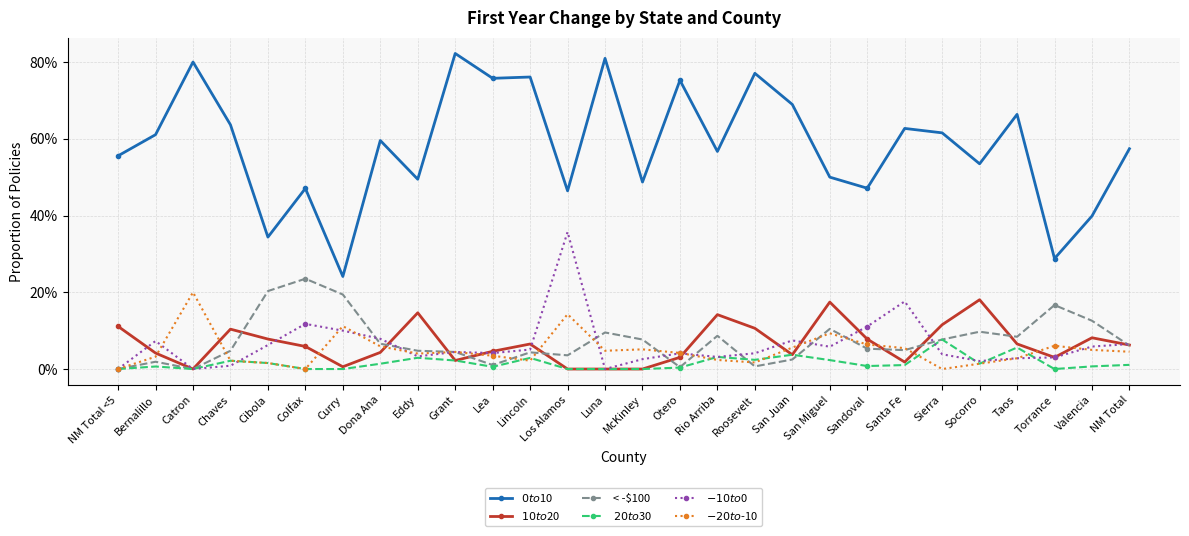

At how many categories does at least one series exceed 0?

28